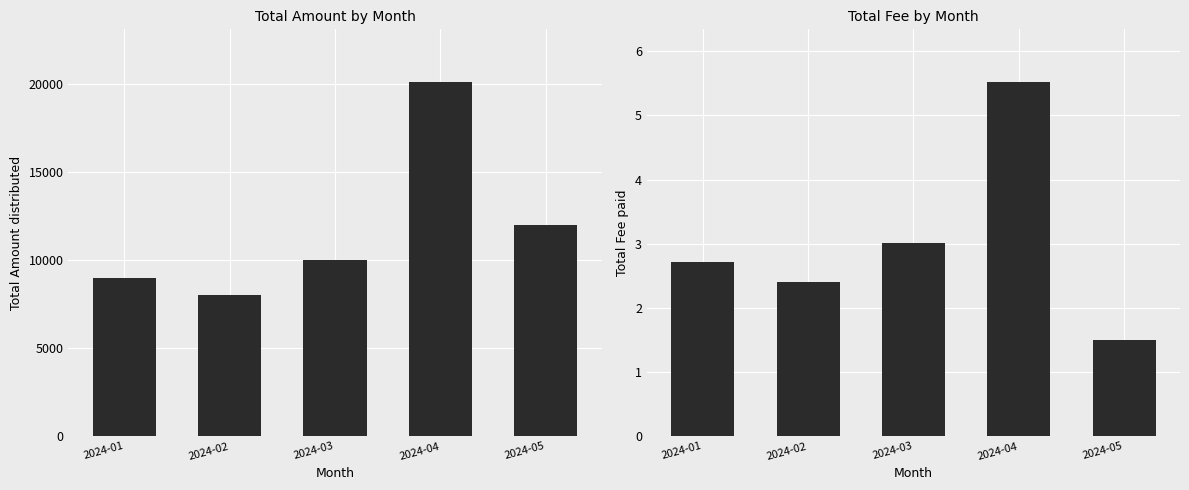

The value of Total Fee at 2024-02 is 4.1. True or false?

False